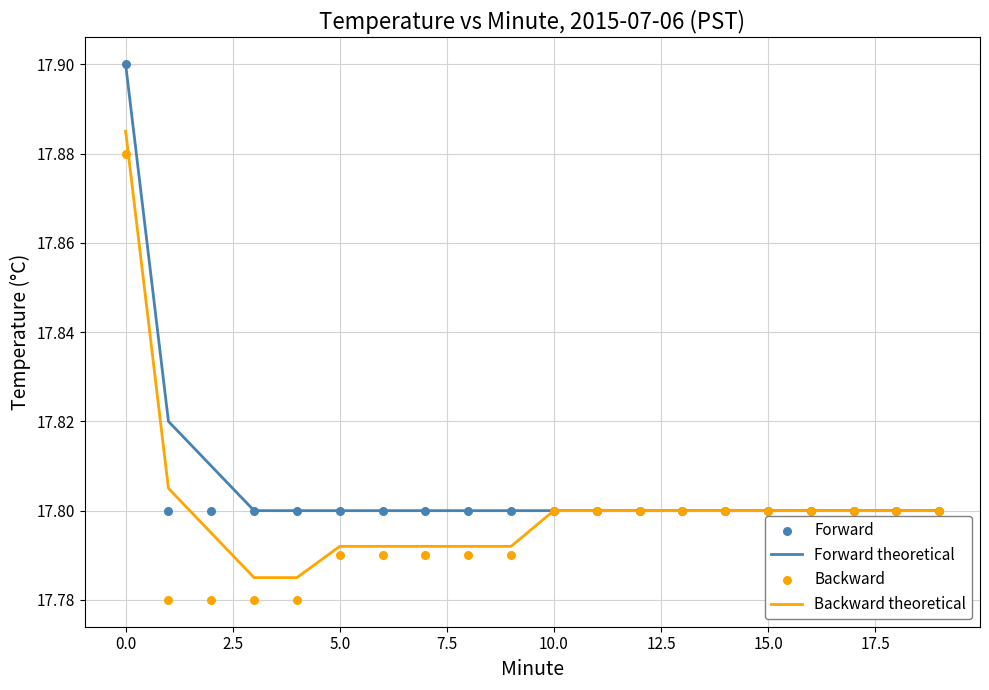

The Backward theoretical series shows 4.8 at 0.0. True or false?

False